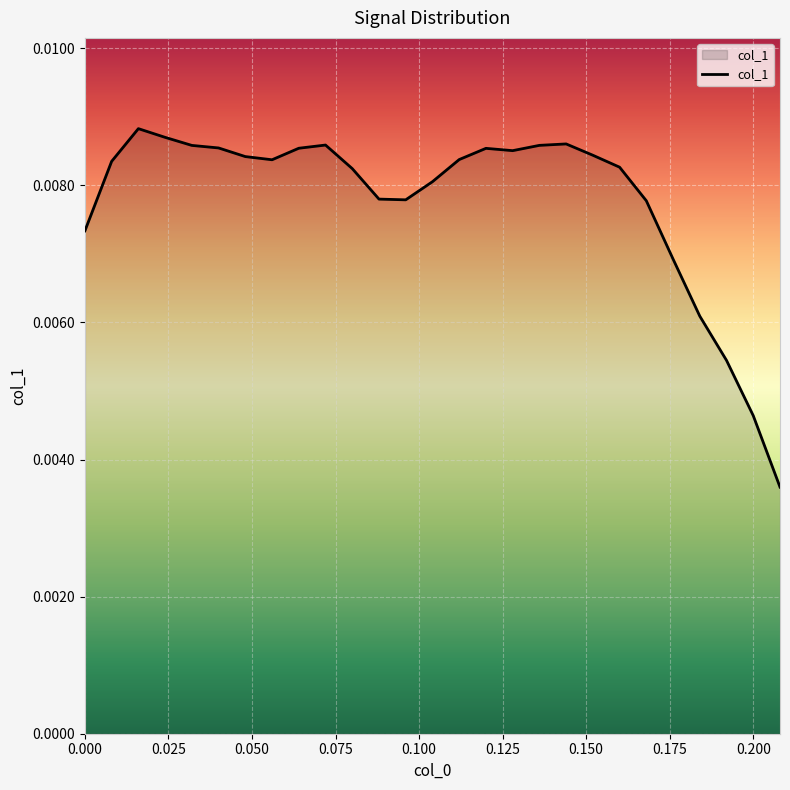

How many lines are shown in the chart?

1